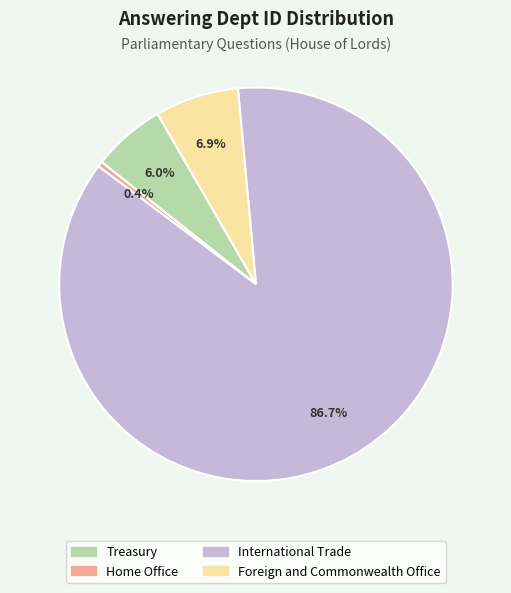

True or false: Home Office accounts for 0% of the total.

True